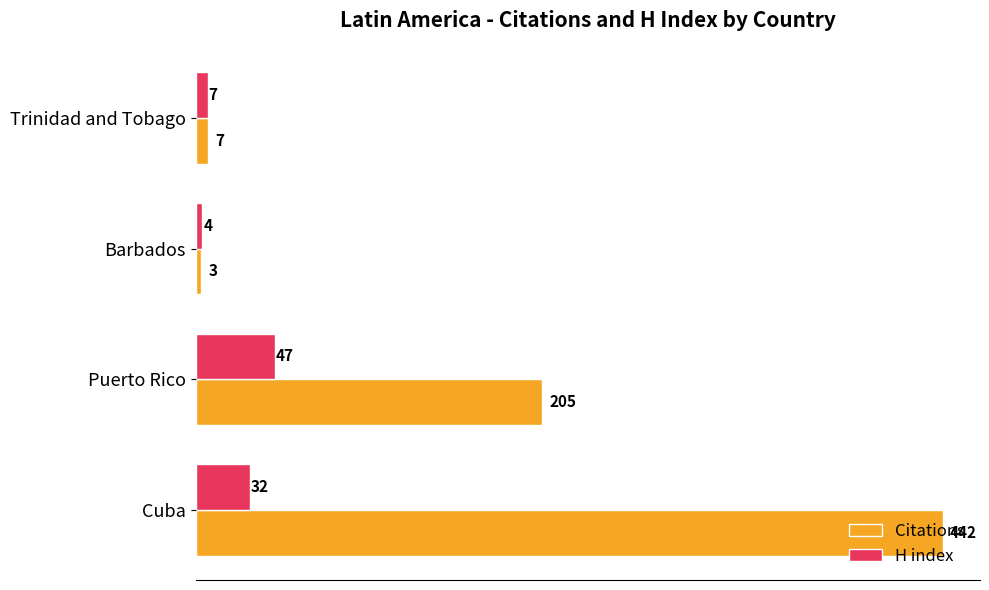

The H index series shows 4 at Barbados. True or false?

True